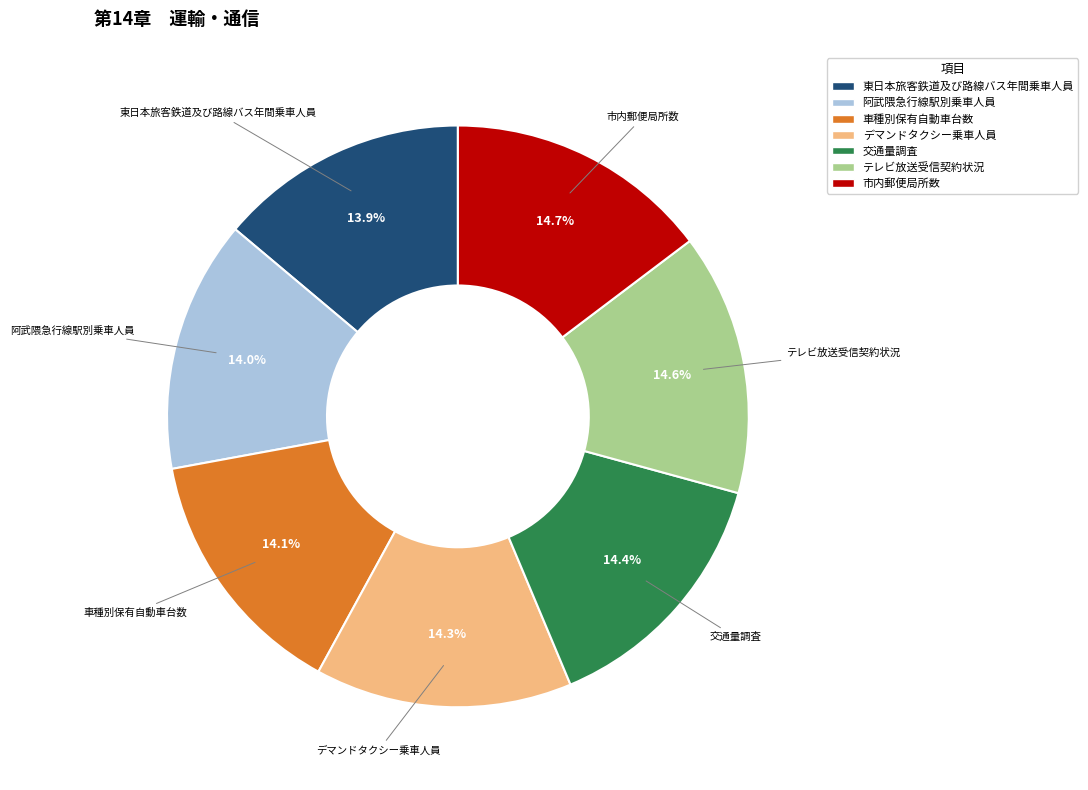

Does 東日本旅客鉄道及び路線バス年間乗車人員 represent more than half of the total?

No